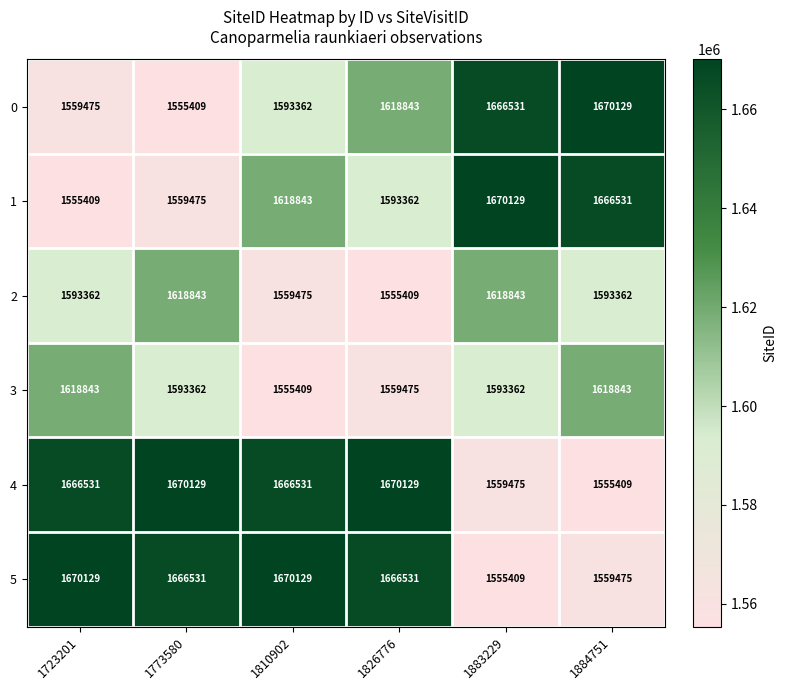

Is it true that 2 equals 1593362 at 1723201?

True